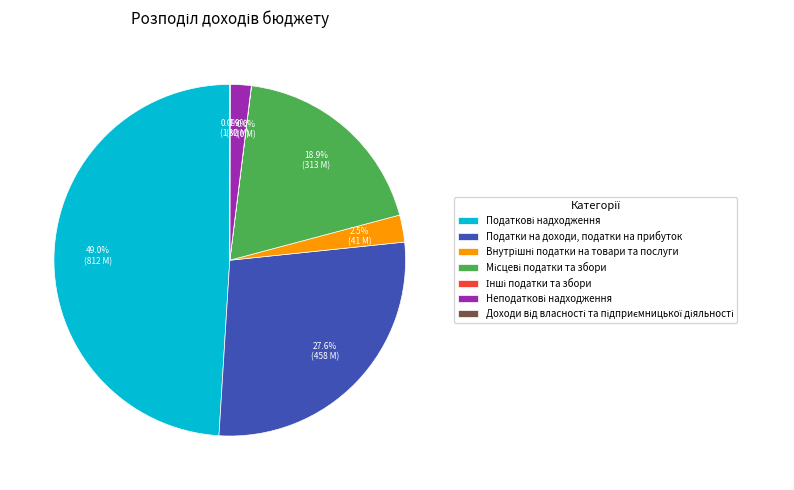

Is there a majority slice in this chart?

No